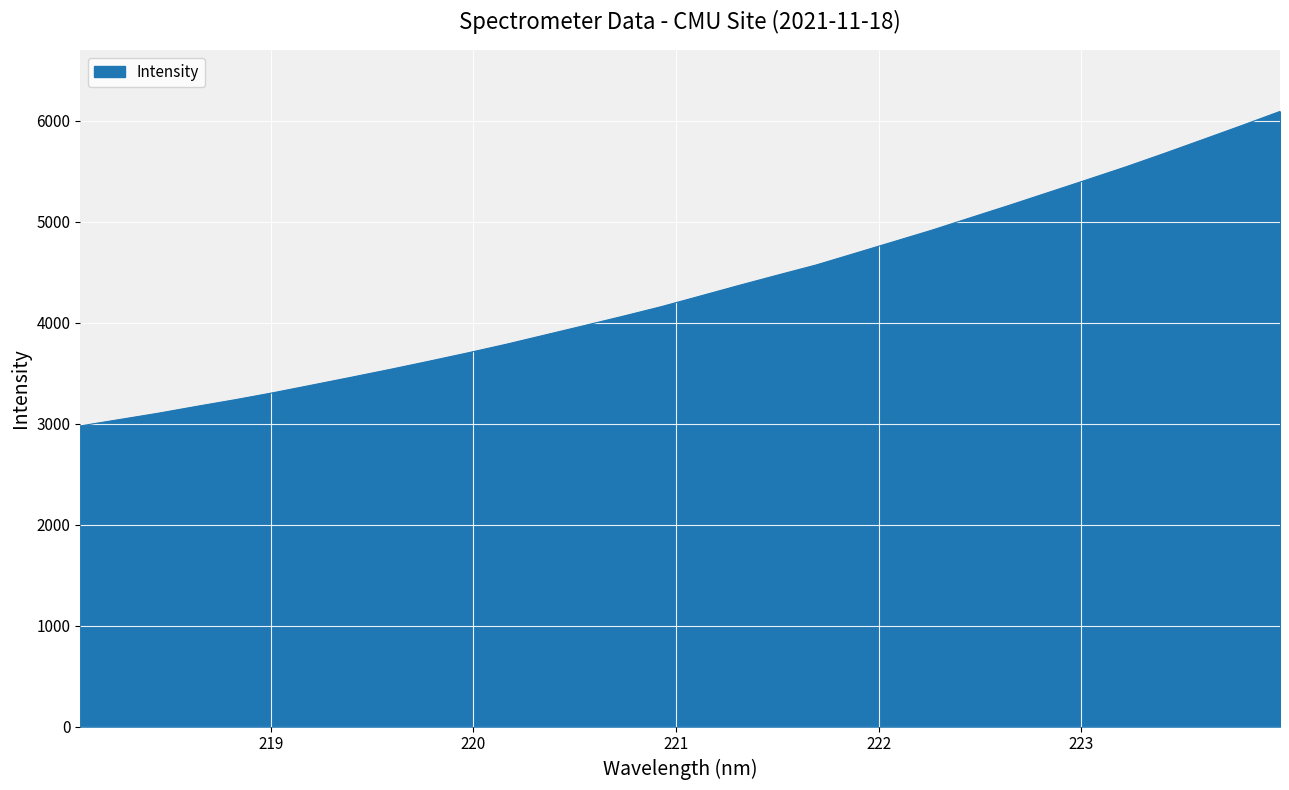

What is the difference between the maximum and minimum values?

3115.2